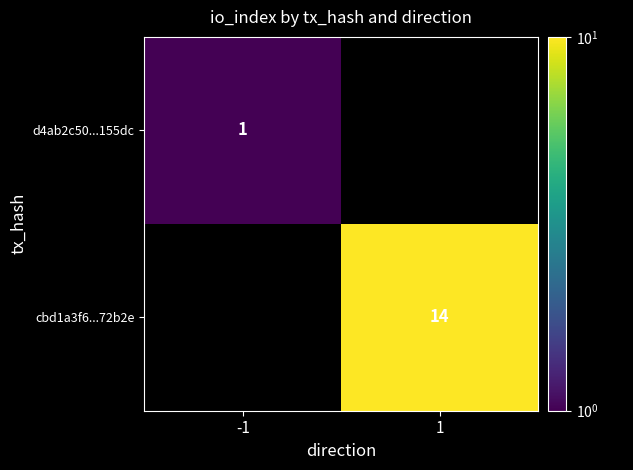

Which category has the lowest value across all series?

1